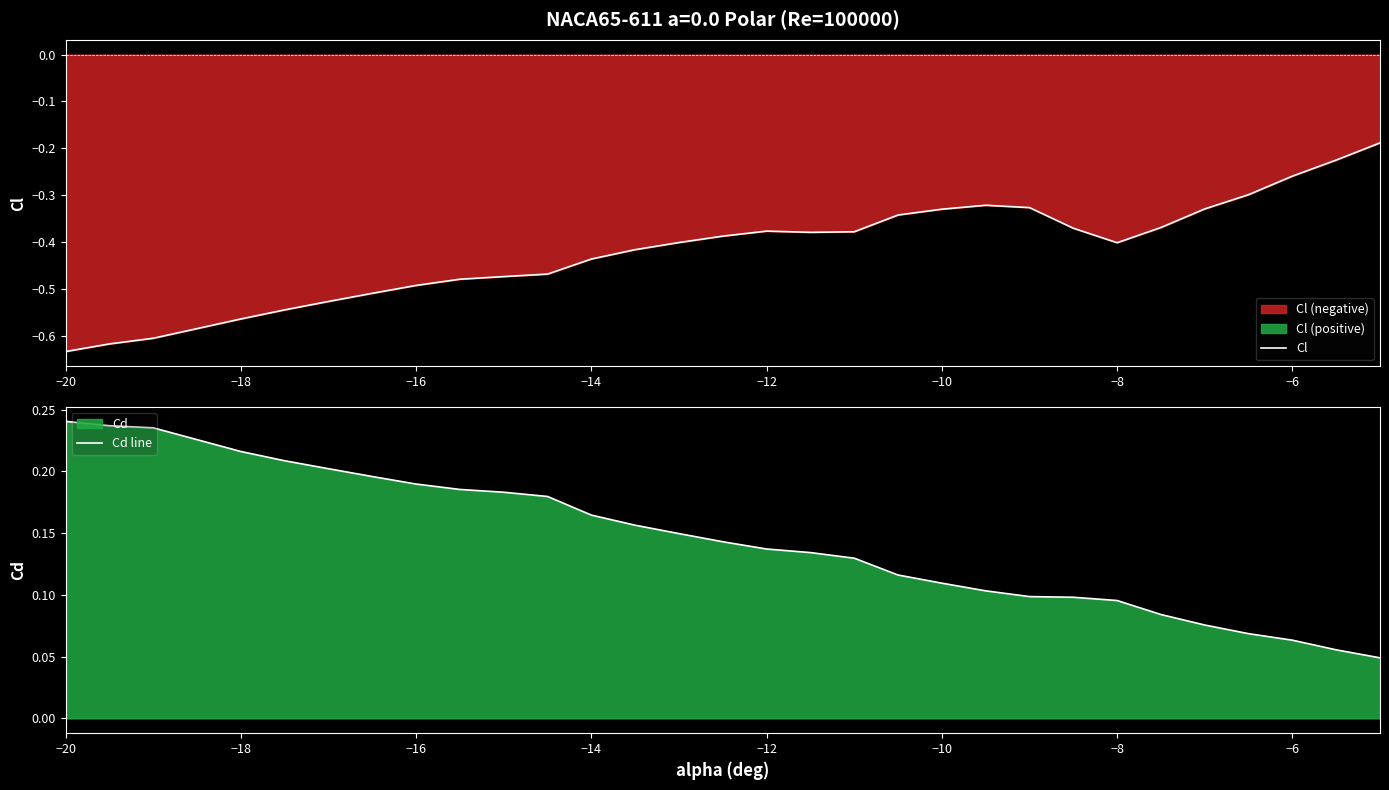

Is it true that Cl equals -0.4 at −8?

True